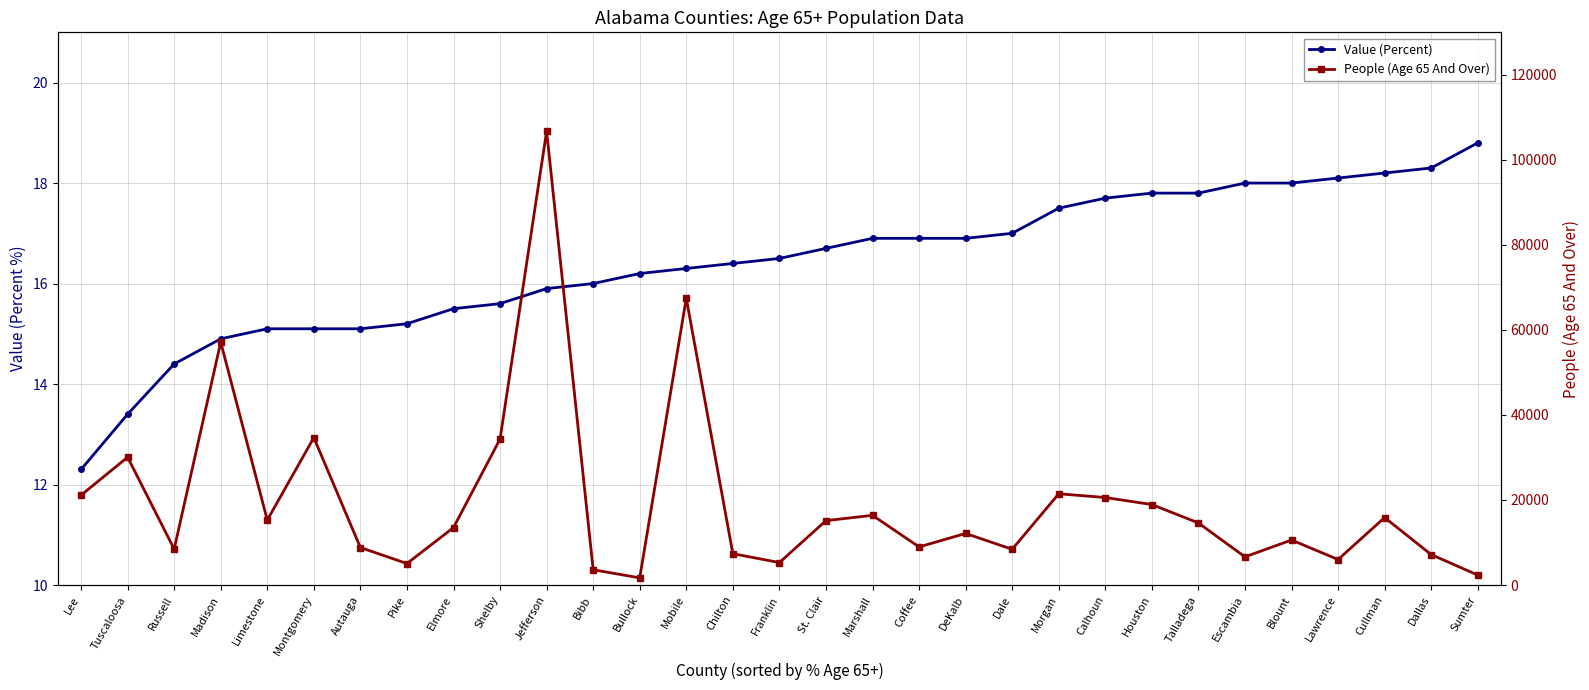

True or false: Value (Percent) and People (Age 65 And Over) intersect in this chart.

False